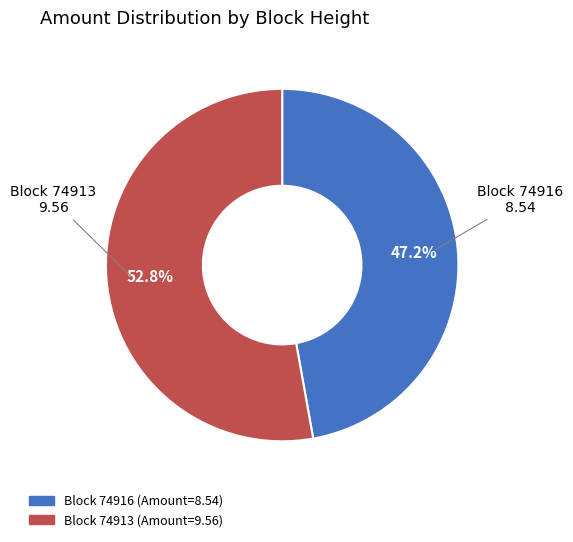

Is there any slice that represents more than half of the pie?

Yes